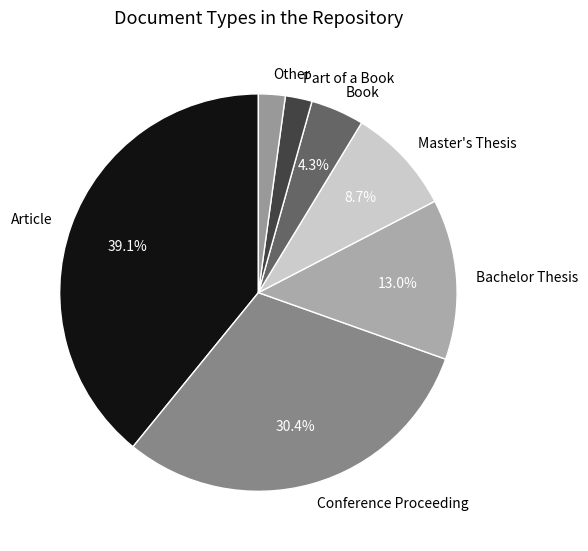

Combined, what portion of the pie is Bachelor Thesis and Master's Thesis?

21.7%